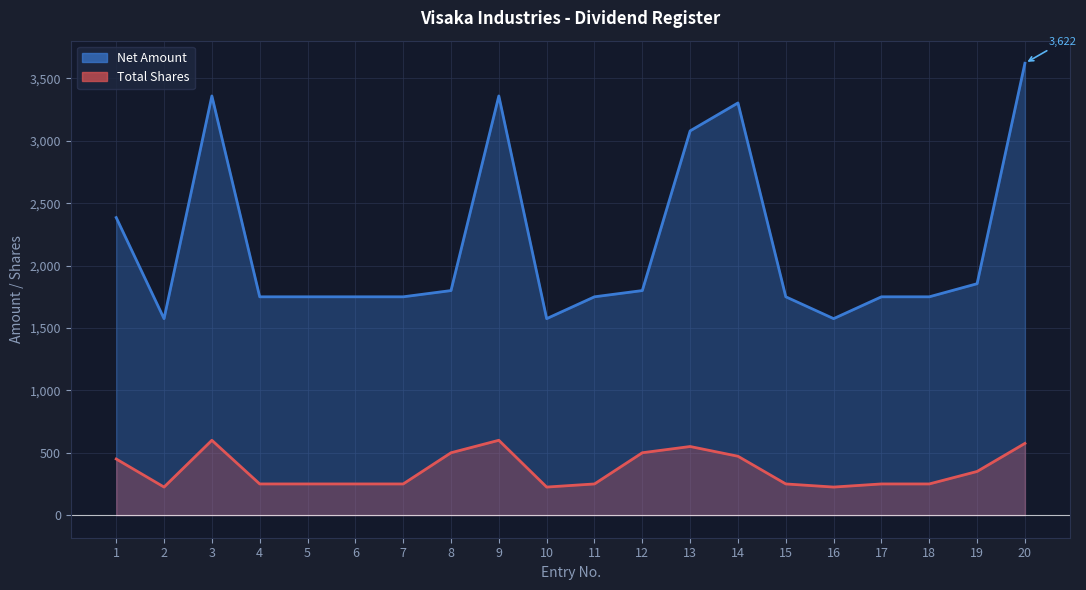

True or false: Total_Shares has more than 0 interior local peaks.

True